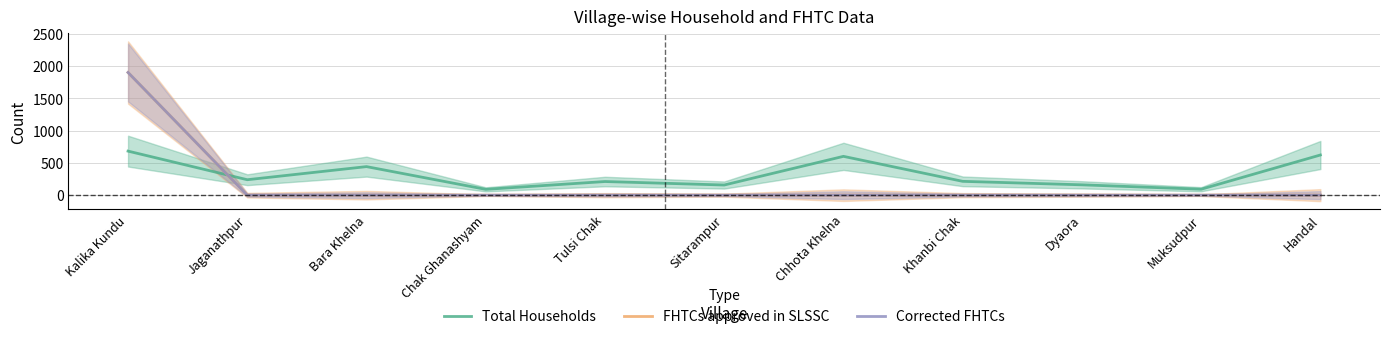

How many lines are shown in the chart?

3